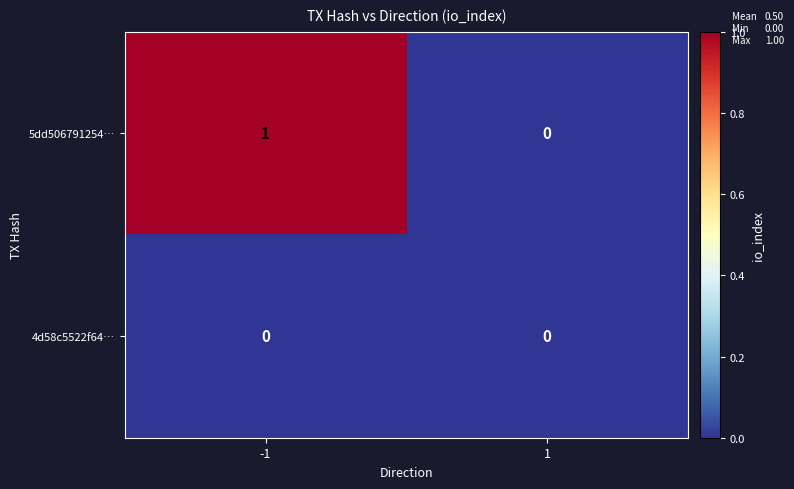

Which series has the widest spread of values?

5dd506791254…